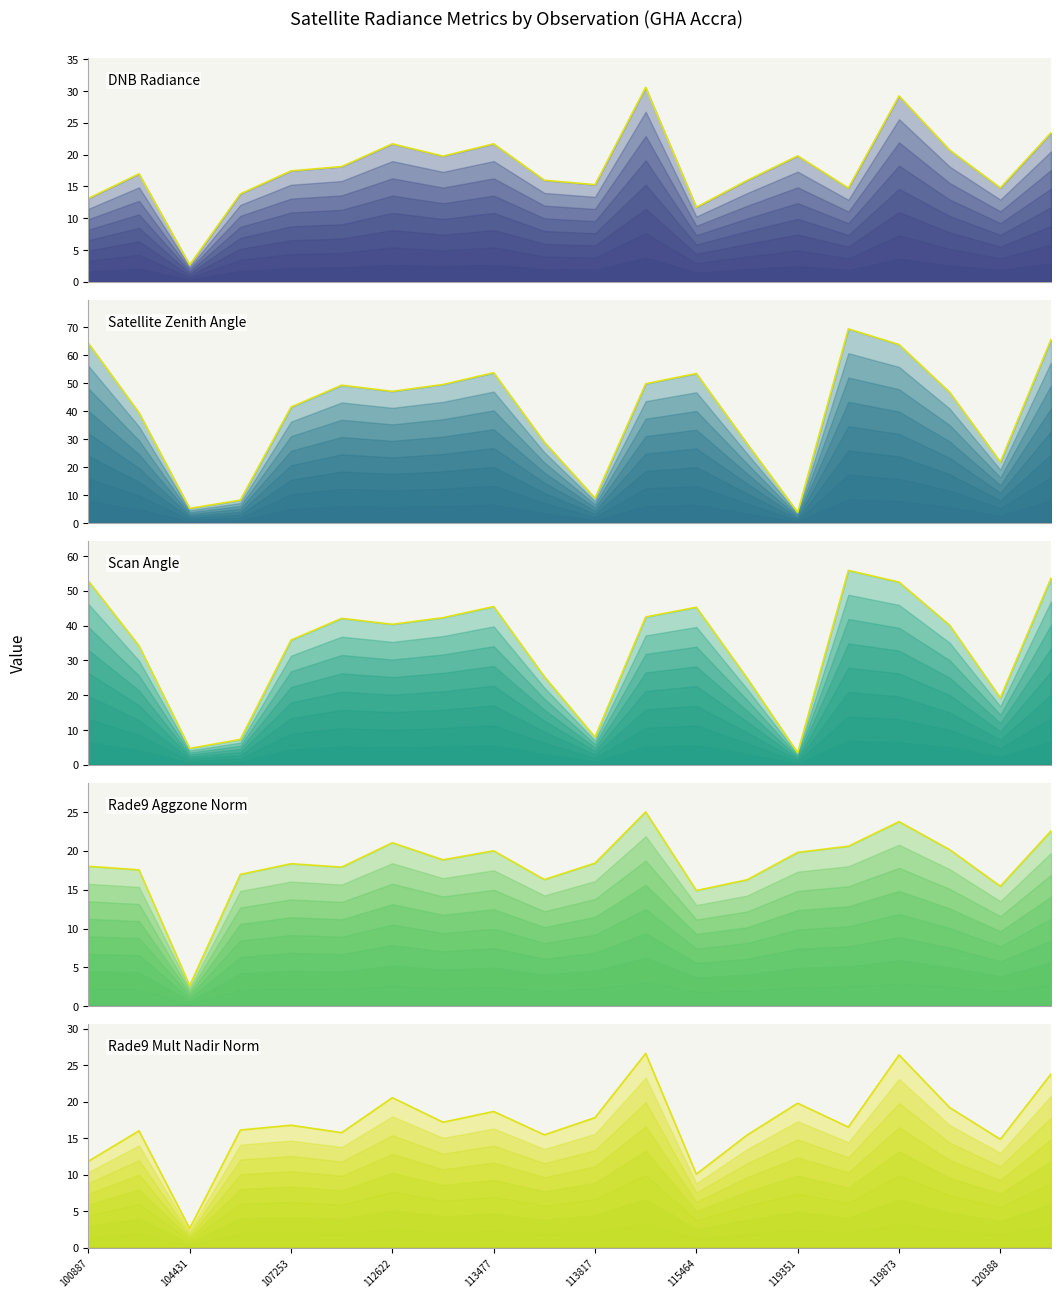

Reading right to left, extract all data points from this chart.

dnbrad: 23.4	14.8	20.7	29.2	14.7	19.8	15.9	11.7	30.6	15.3	16.0	21.7	19.8	21.7	18.1	17.4	13.8	2.7	17.0	13.1
satz: 65.6	21.9	46.7	63.8	69.4	3.9	28.5	53.4	49.8	9.0	28.9	53.7	49.5	47.1	49.3	41.5	8.3	5.3	39.4	64.2
scan_angle: 53.7	19.2	40.1	52.5	55.9	3.5	25.0	45.3	42.5	8.0	25.4	45.5	42.3	40.4	42.1	35.9	7.3	4.7	34.2	52.9
rade9_aggzone_norm: 22.6	15.5	20.2	23.8	20.6	19.8	16.3	14.9	25.0	18.4	16.3	20.0	18.9	21.0	17.9	18.3	17.0	2.7	17.6	18.0
rade9_mult_nadir_norm: 23.8	14.9	19.2	26.4	16.5	19.8	15.4	10.1	26.6	17.8	15.5	18.7	17.2	20.6	15.8	16.8	16.1	2.7	16.0	11.9